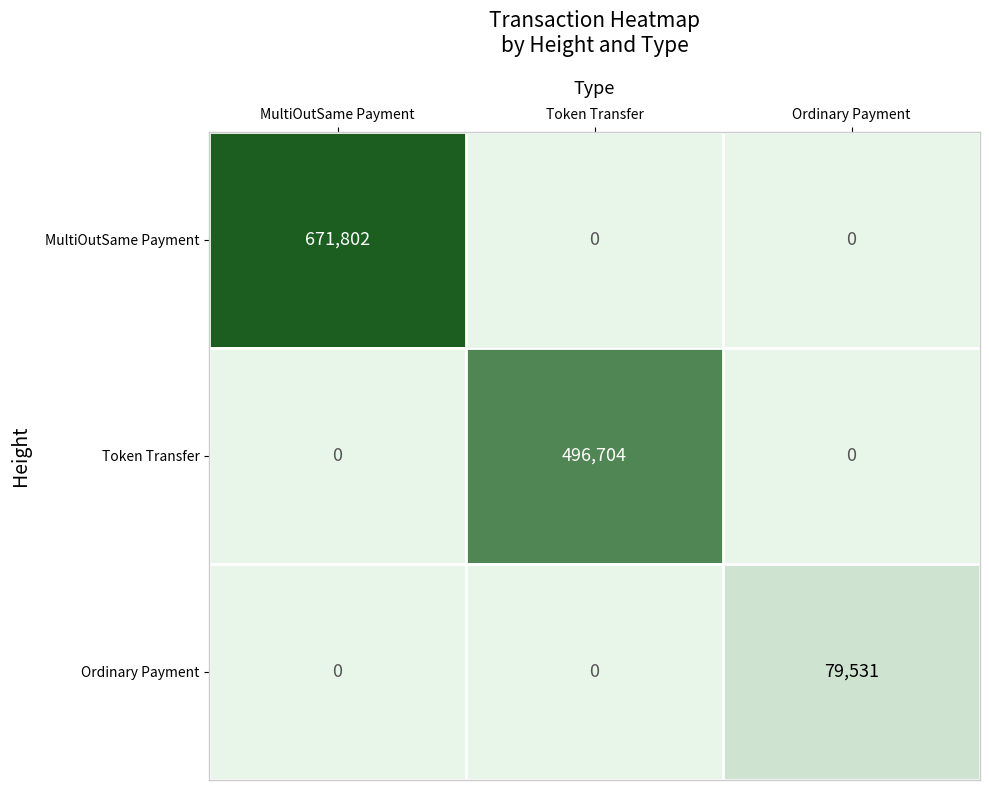

Which series has the largest total across all categories?

MultiOutSame Payment